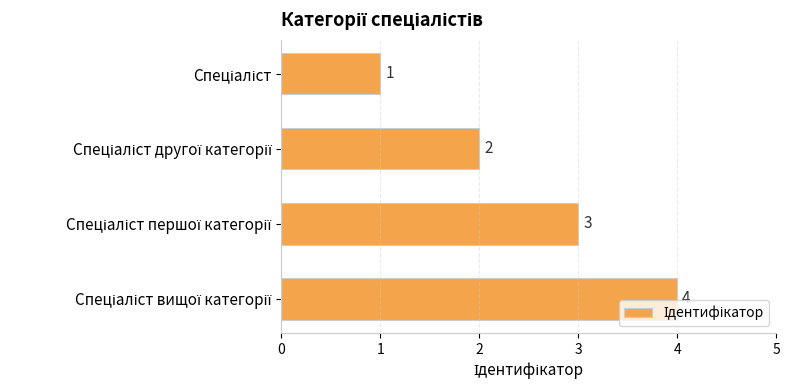

What is the sum of all values?

10